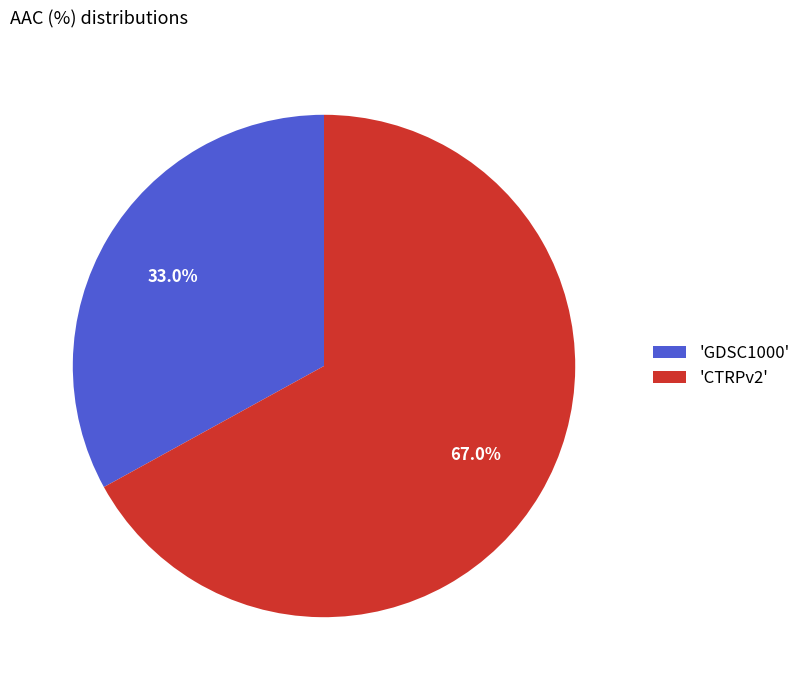

Count the number of slices in the pie.

2